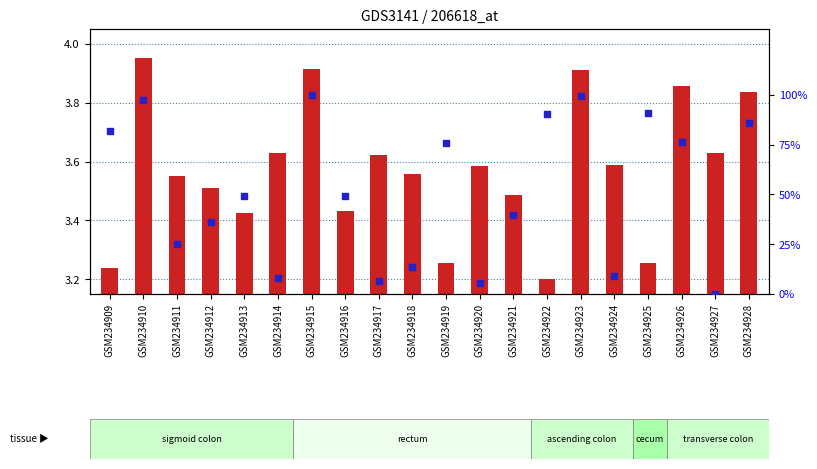

Which series has the largest Y range (max minus min)?

percentile rank within the sample